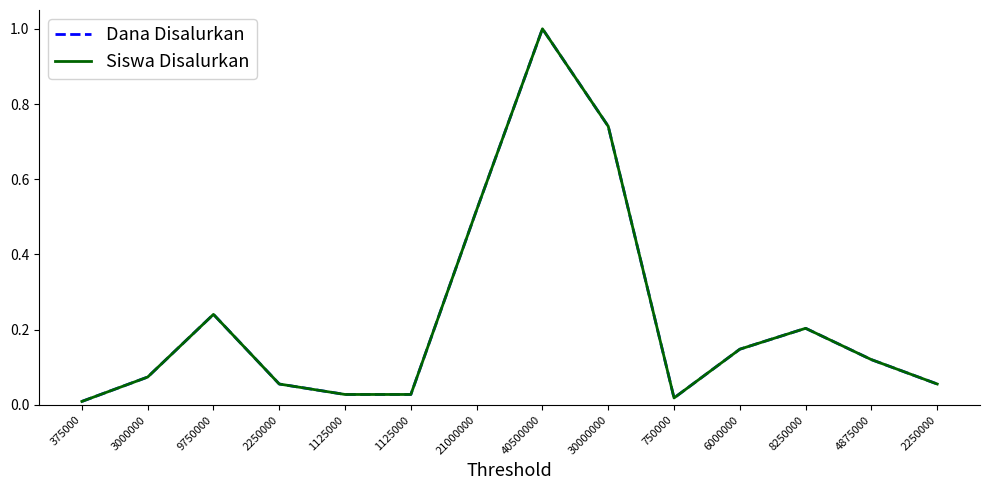

Which has a higher value, 30000000 or 6000000?

30000000